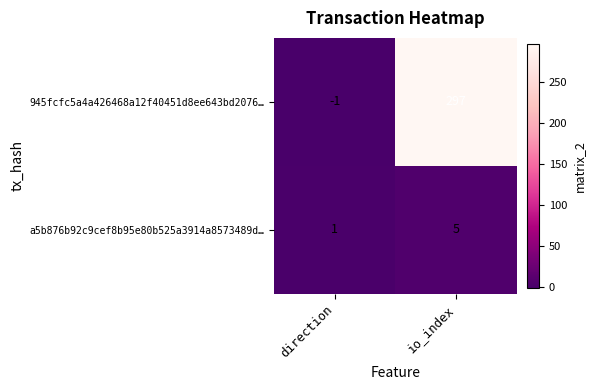

The value of 945fcfc5a4a426468a12f40451d8ee643bd2076… at io_index is 425. True or false?

False